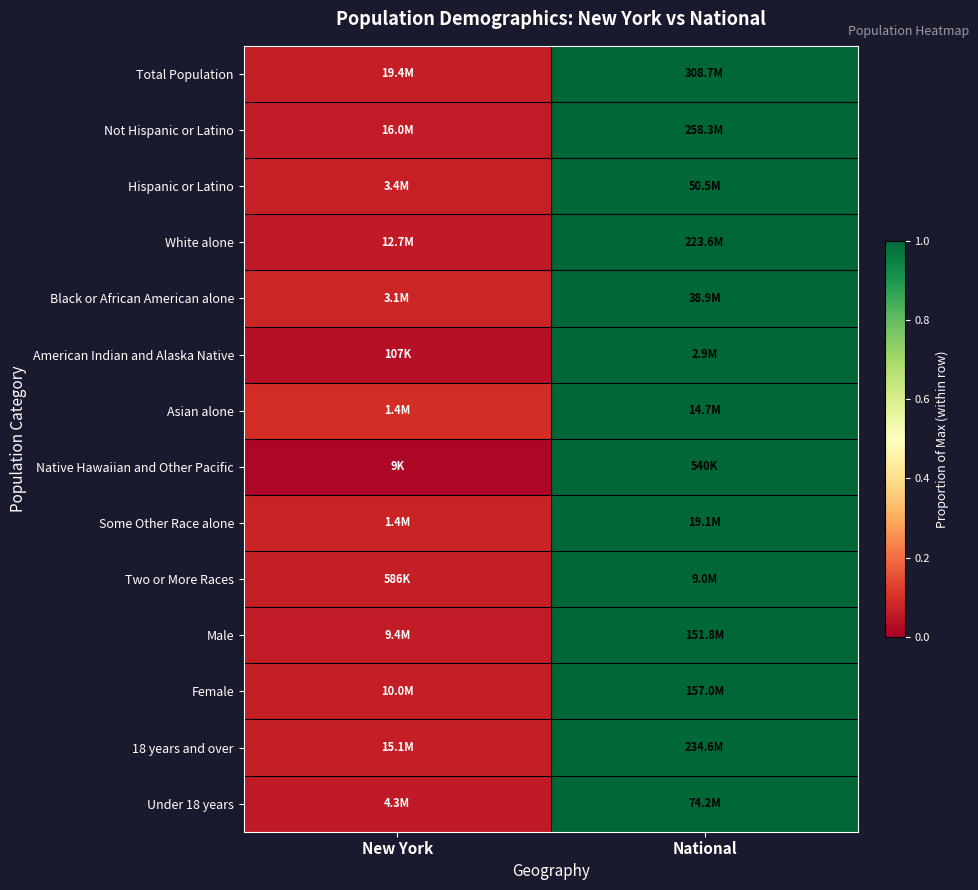

Reading left to right, what are all the values shown in this chart?

Total Population: New York=0.1	National=1.0
Not Hispanic or Latino: New York=0.1	National=1.0
Hispanic or Latino: New York=0.1	National=1.0
White alone: New York=0.1	National=1.0
Black or African American alone: New York=0.1	National=1.0
American Indian and Alaska Native: New York=0.0	National=1.0
Asian alone: New York=0.1	National=1.0
Native Hawaiian and Other Pacific: New York=0.0	National=1.0
Some Other Race alone: New York=0.1	National=1.0
Two or More Races: New York=0.1	National=1.0
Male: New York=0.1	National=1.0
Female: New York=0.1	National=1.0
18 years and over: New York=0.1	National=1.0
Under 18 years: New York=0.1	National=1.0